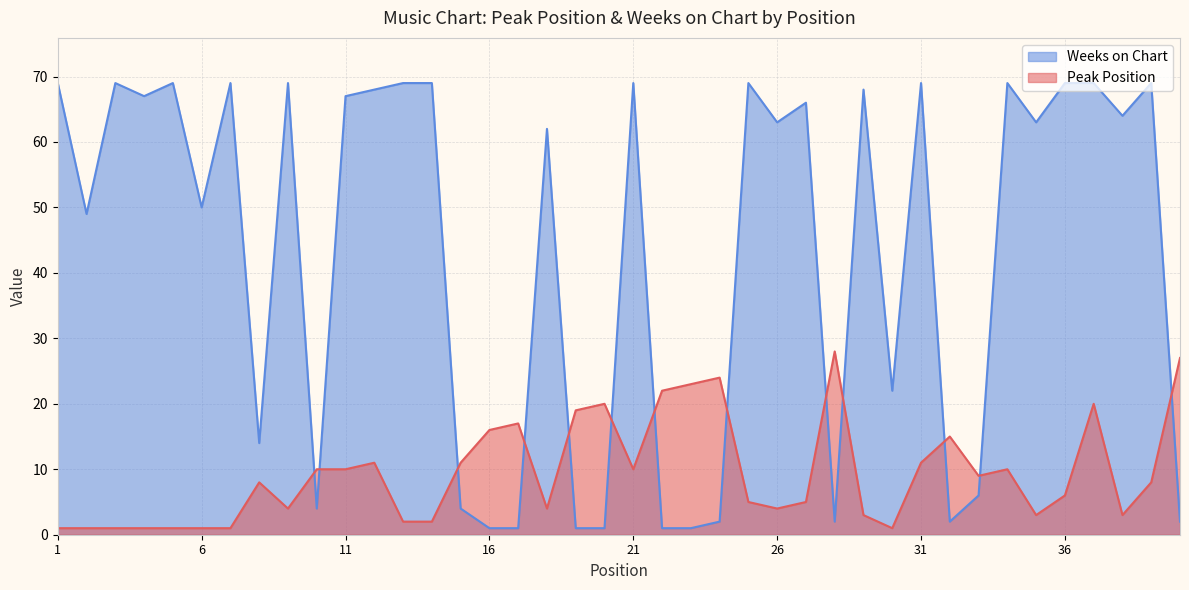

Which label corresponds to the smallest value in the chart?

1